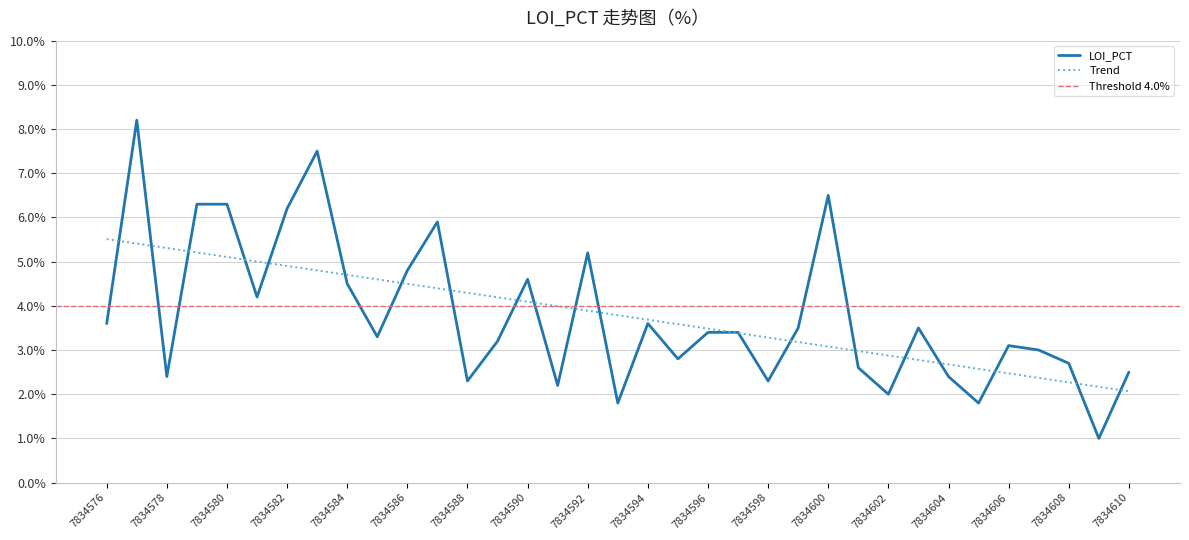

Does the chart have visible grid lines?

Yes